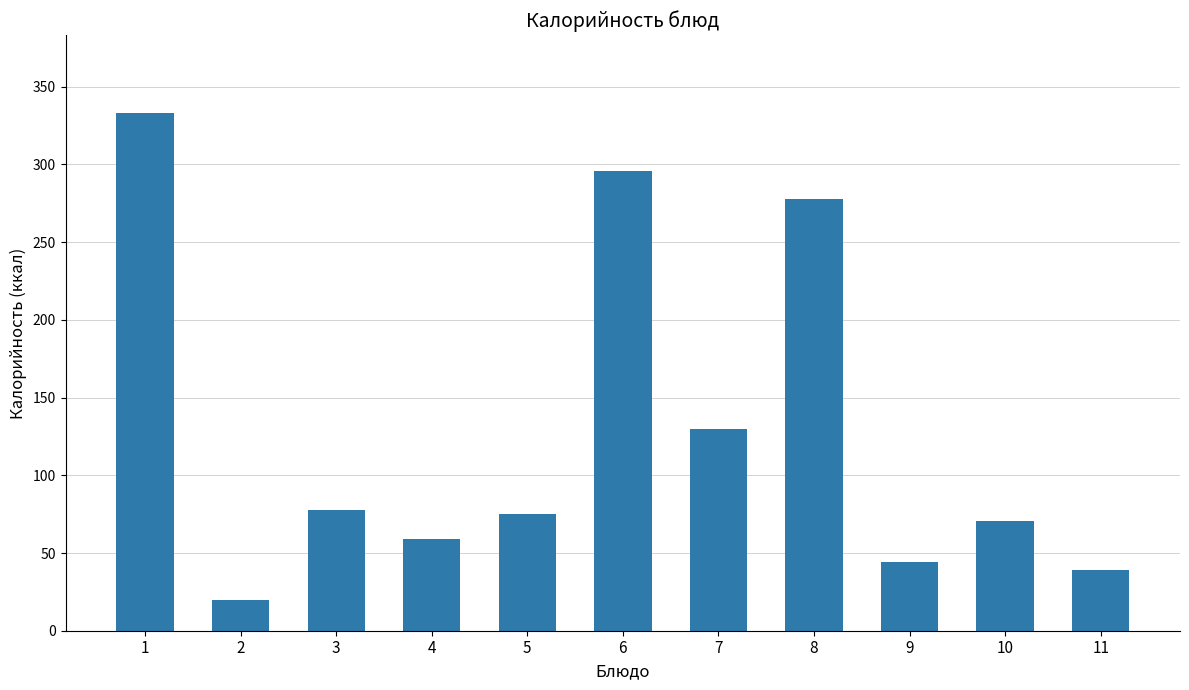

What is the difference between the maximum and minimum values?

313.7